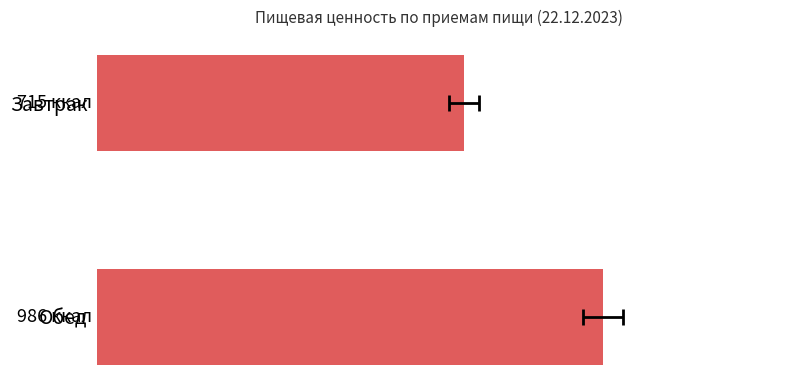

What is the sum of all values?

1701.2